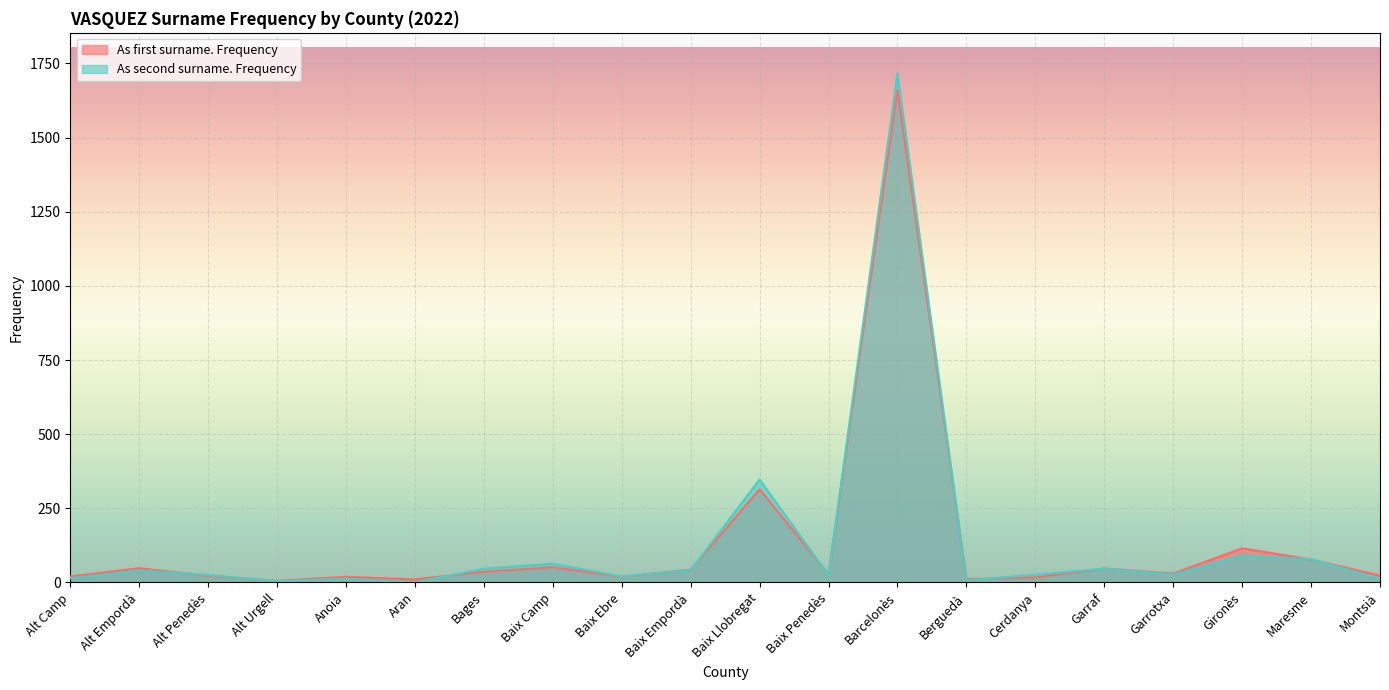

What is the value of the As second surname. Frequency point at the 13th from the left?

1716